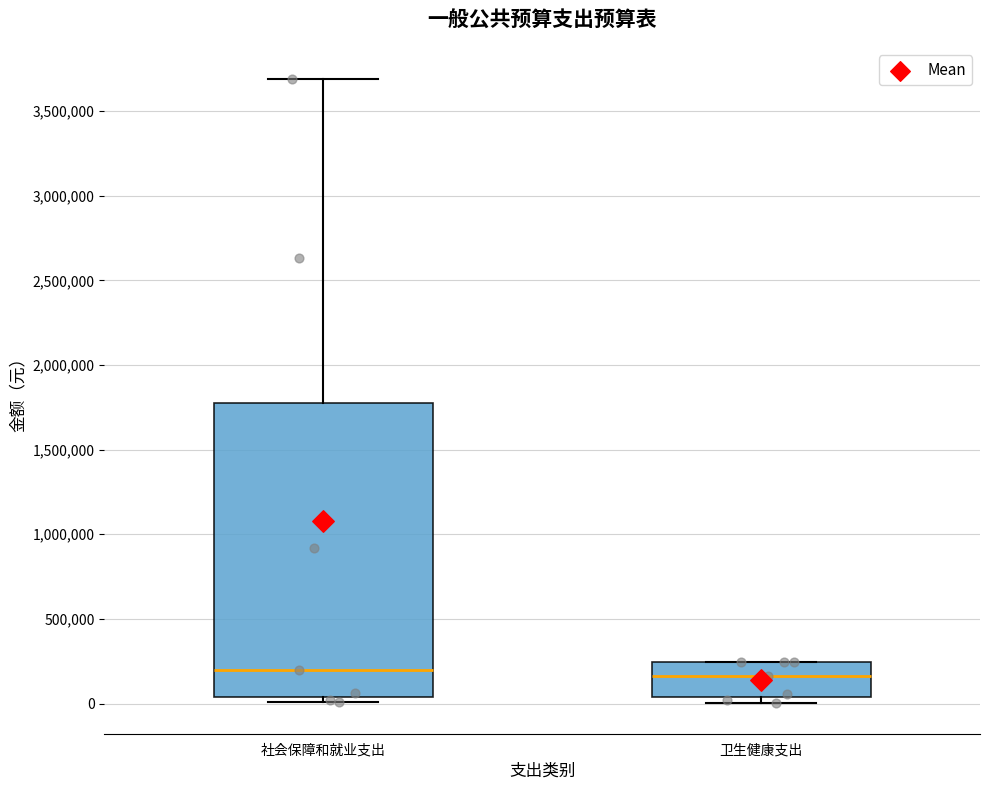

Reading left to right, read every box against the y-axis: the position of its median line, the range the box covers, and the ends of its whiskers. The values are not printed on the chart, so give them approximately, as read against the axis.

社会保障和就业支出: median 200000, box 50000 to 1800000, whiskers 0 to 3700000
卫生健康支出: median 150000, box 50000 to 250000, whiskers 0 to 250000